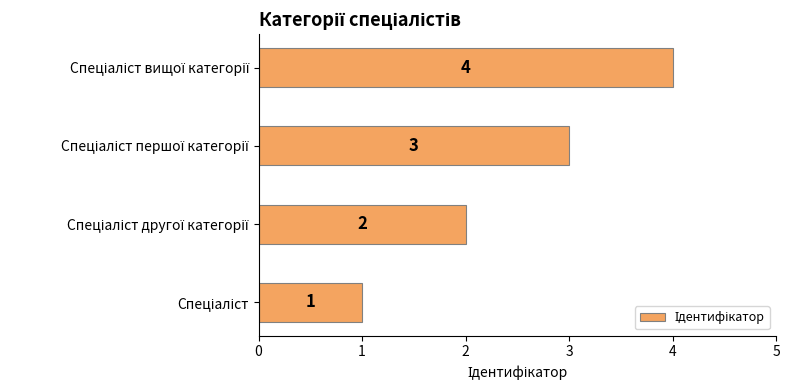

What is the sum of all values?

10